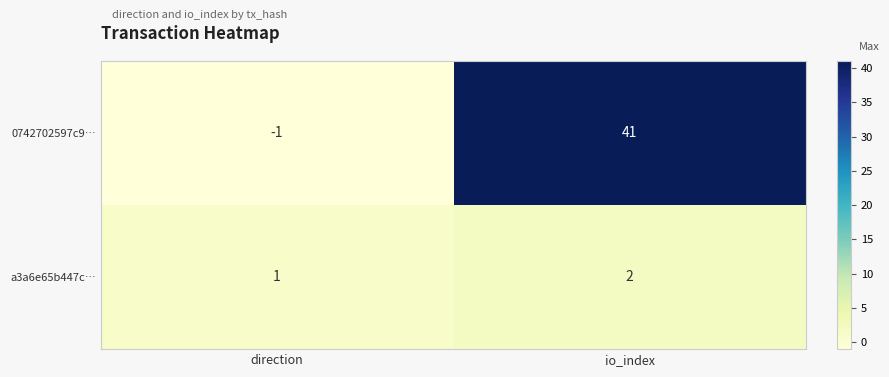

What is the spread (max minus min) of values at io_index?

39